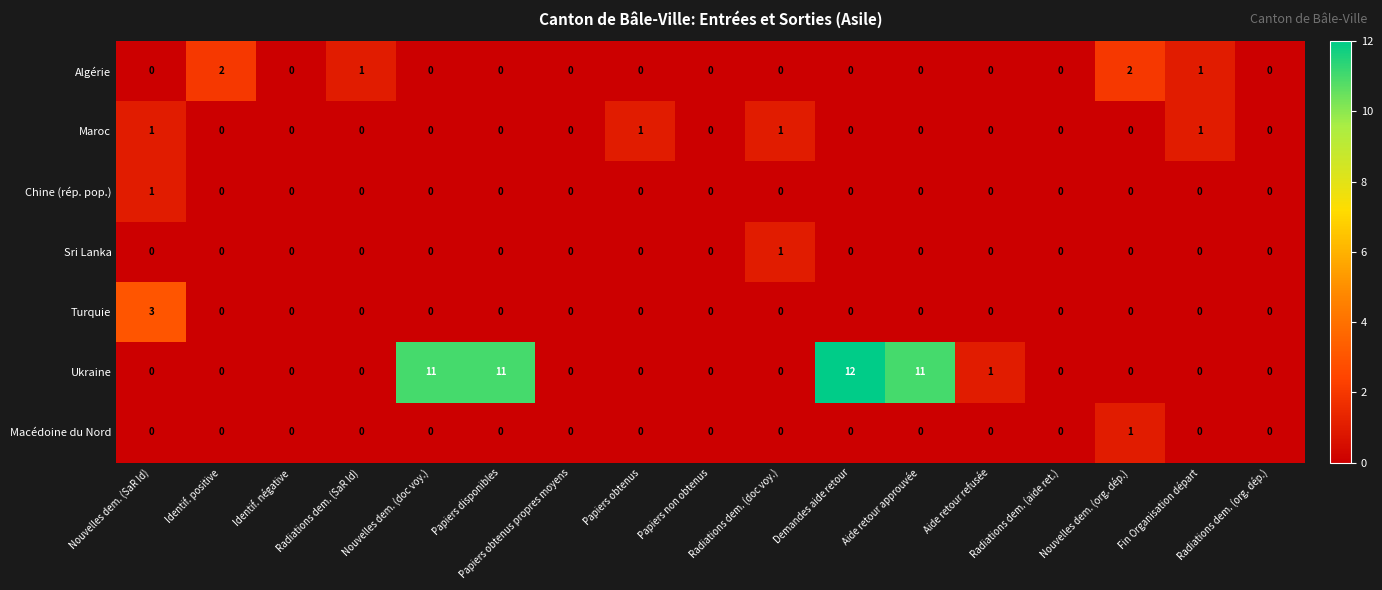

Between Aide retour approuvée and Fin Organisation départ, which series saw the biggest shift?

Ukraine